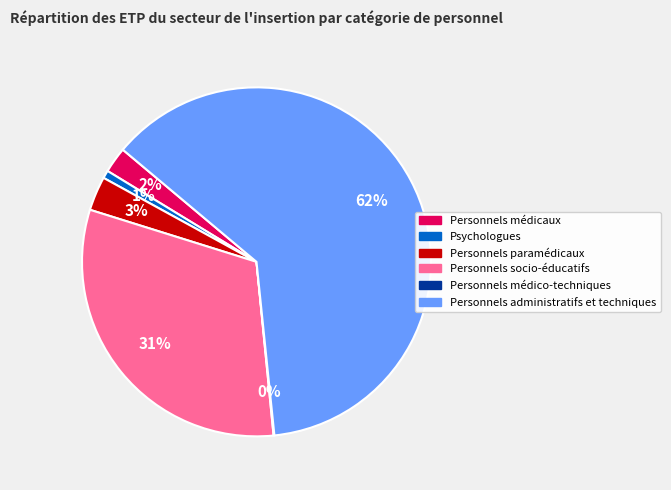

Is the sum of Psychologues and Personnels médicaux greater than half?

No